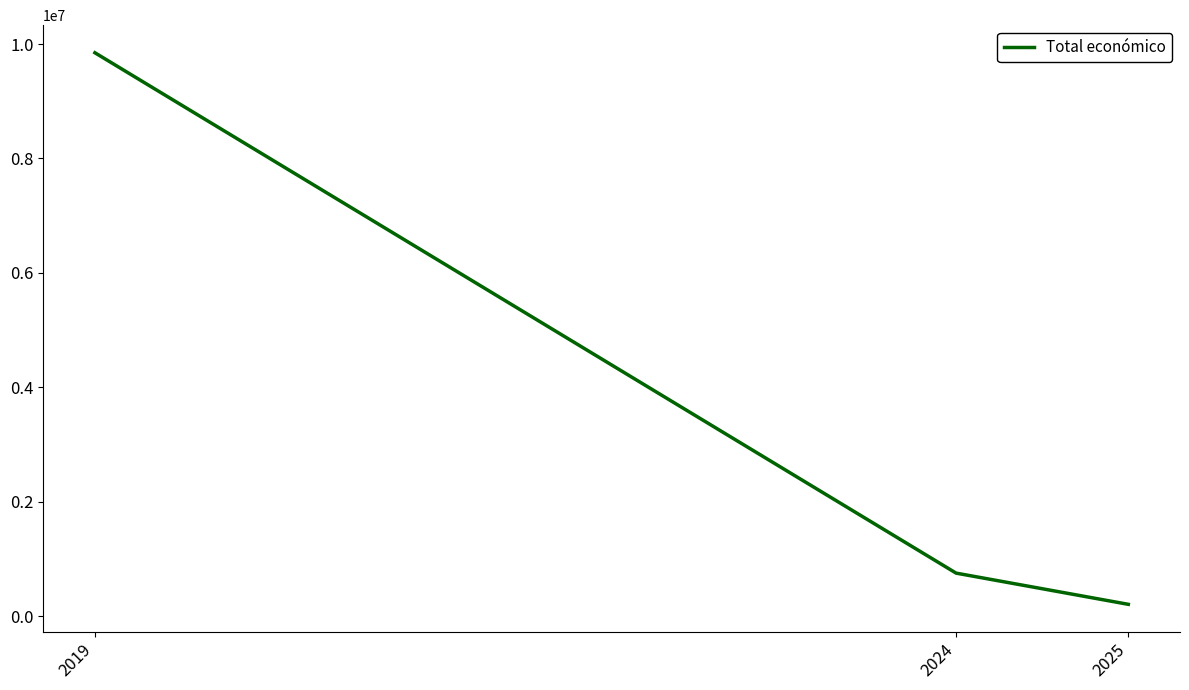

List the labels in order of value, largest first.

2019, 2024, 2025